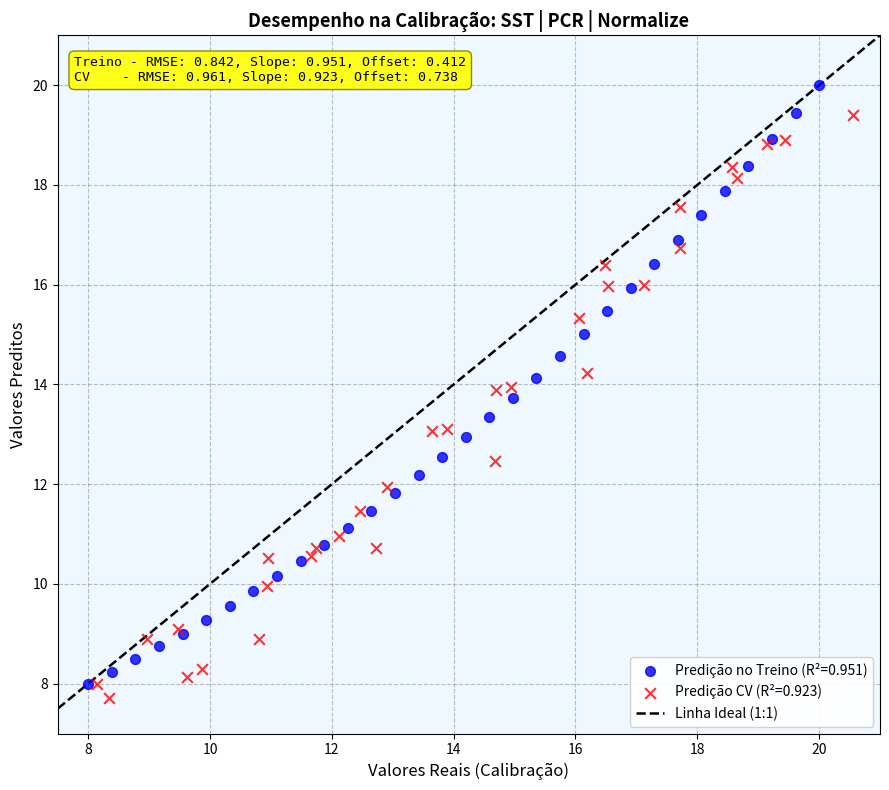

Which series has the largest Y range (max minus min)?

Predição no Treino (R²=0.951)